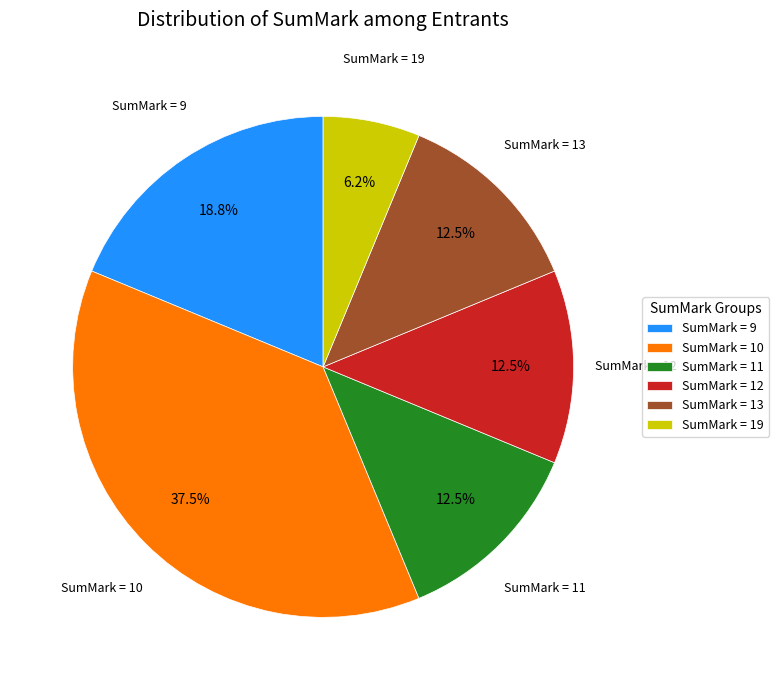

What is the largest slice in the pie chart?

SumMark = 10